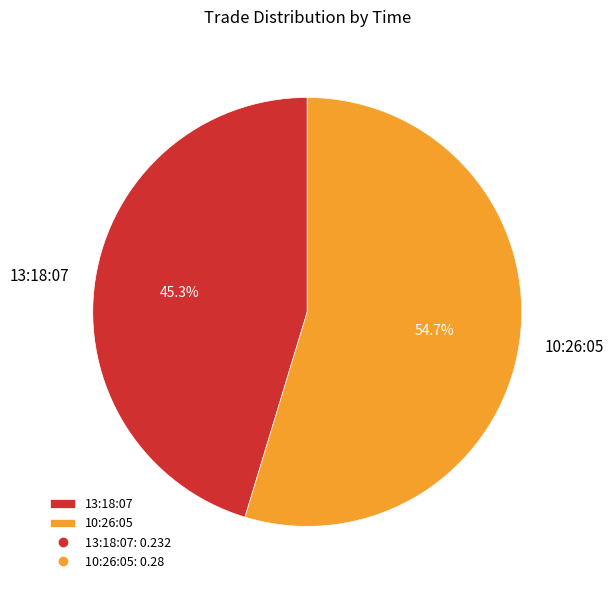

What is the total percentage of 10:26:05 and 13:18:07?

100.0%